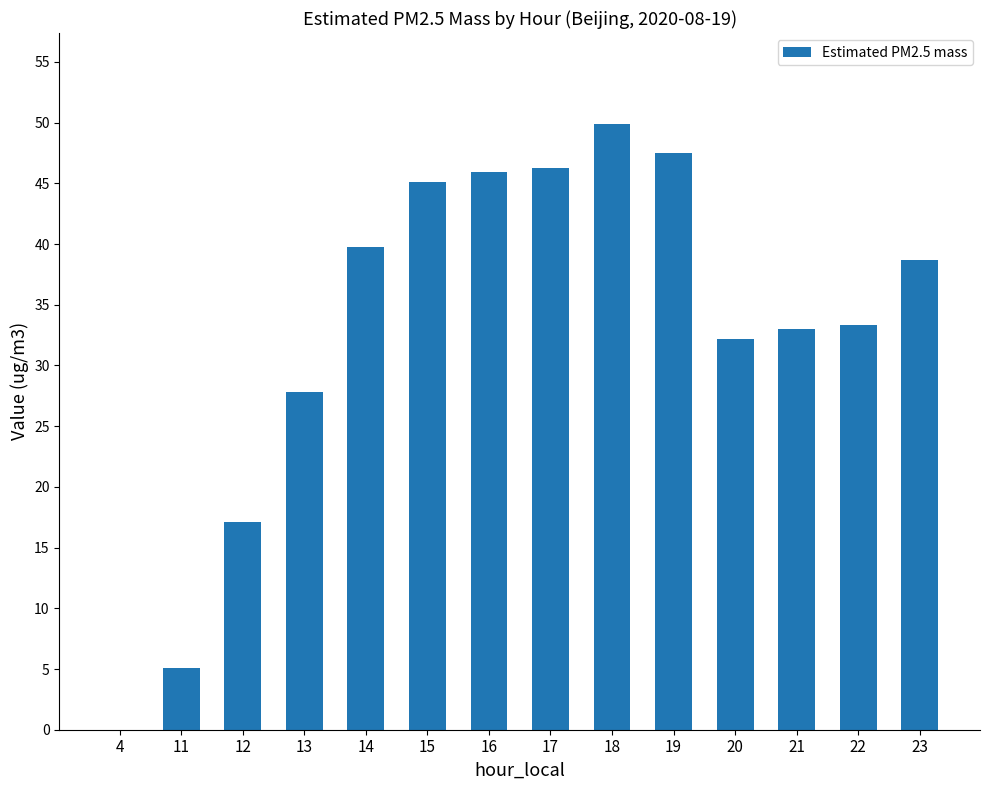

What is the sum of the values at 14 and 18?

89.7